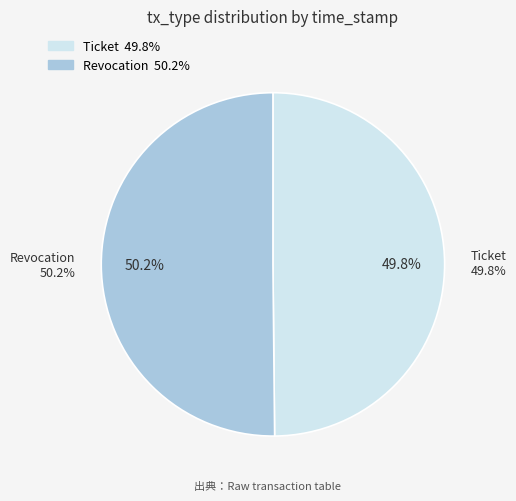

Rank the categories by value from highest to lowest.

Revocation, Ticket